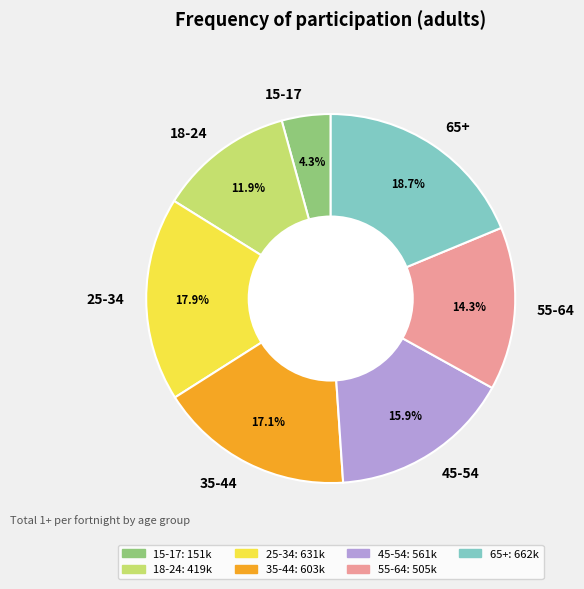

Combined, do 15-17 and 25-34 account for over 50%?

No